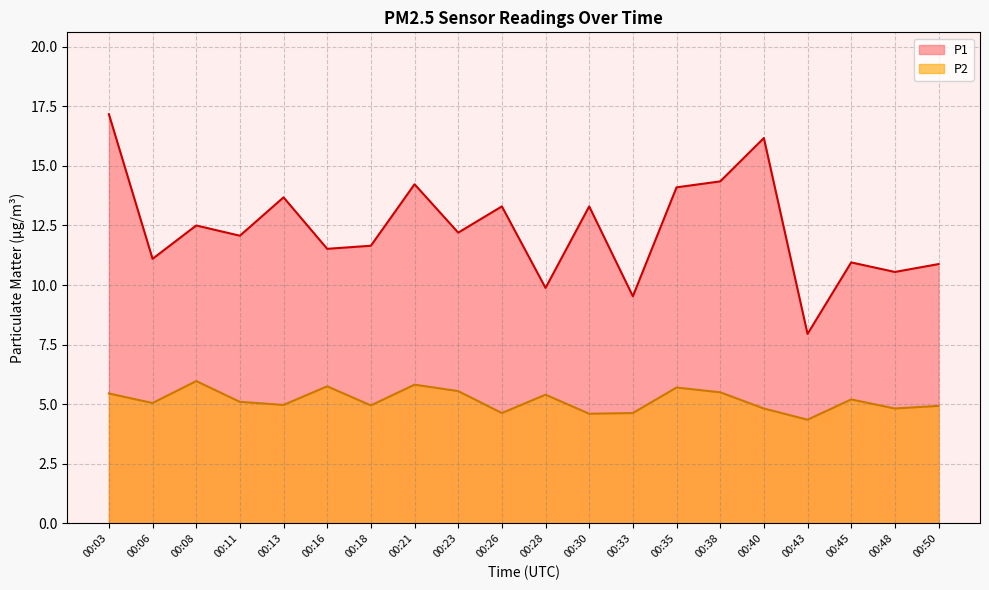

Rank the categories by P1 value from highest to lowest.

00:03, 00:40, 00:38, 00:21, 00:35, 00:13, 00:26, 00:30, 00:08, 00:23, 00:11, 00:18, 00:16, 00:06, 00:45, 00:50, 00:48, 00:28, 00:33, 00:43